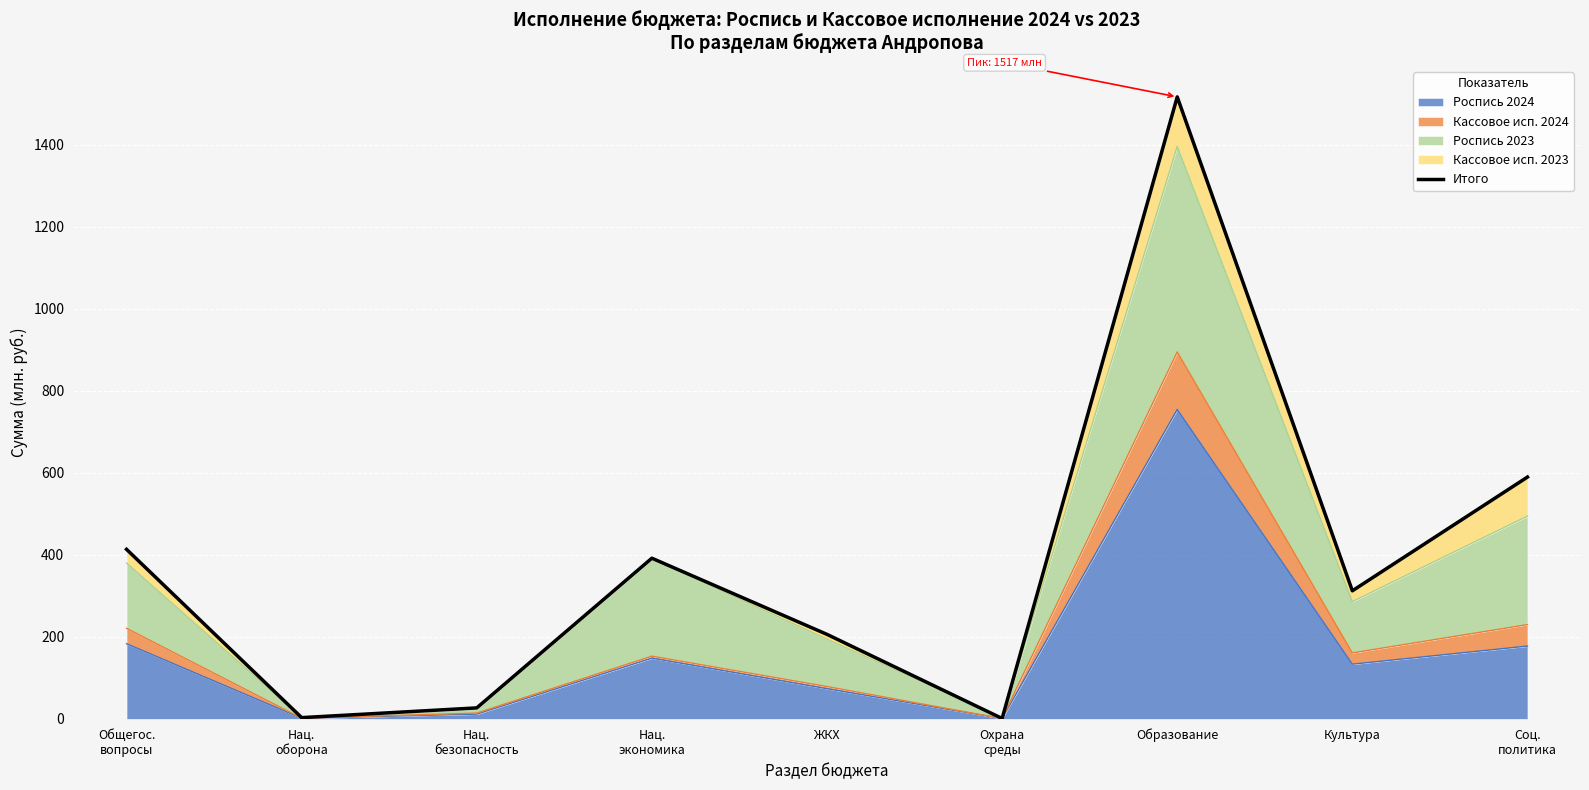

Reading left to right, transcribe all the data shown in this chart.

413.5	3.1	26.8	391.9	206.1	1.1	1516.9	312.4	589.8